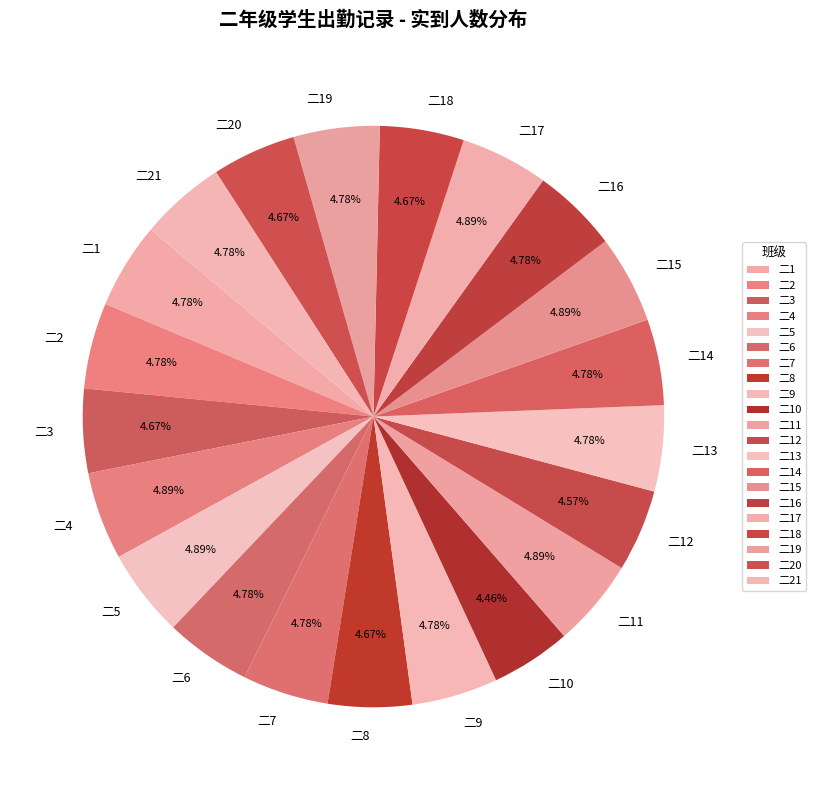

Is the sum of 二8 and 二13 greater than half?

No